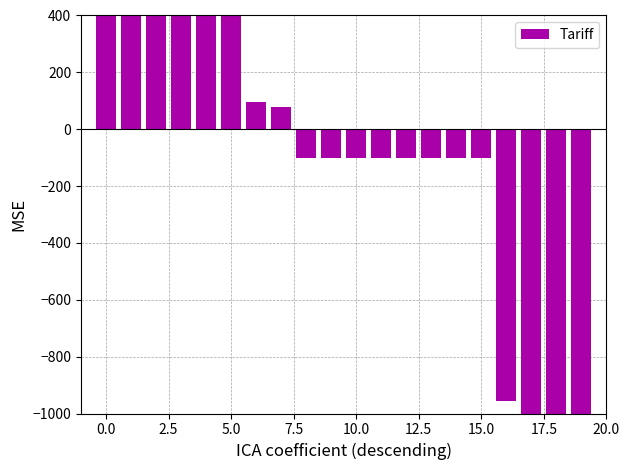

How many values exceed -102?

8